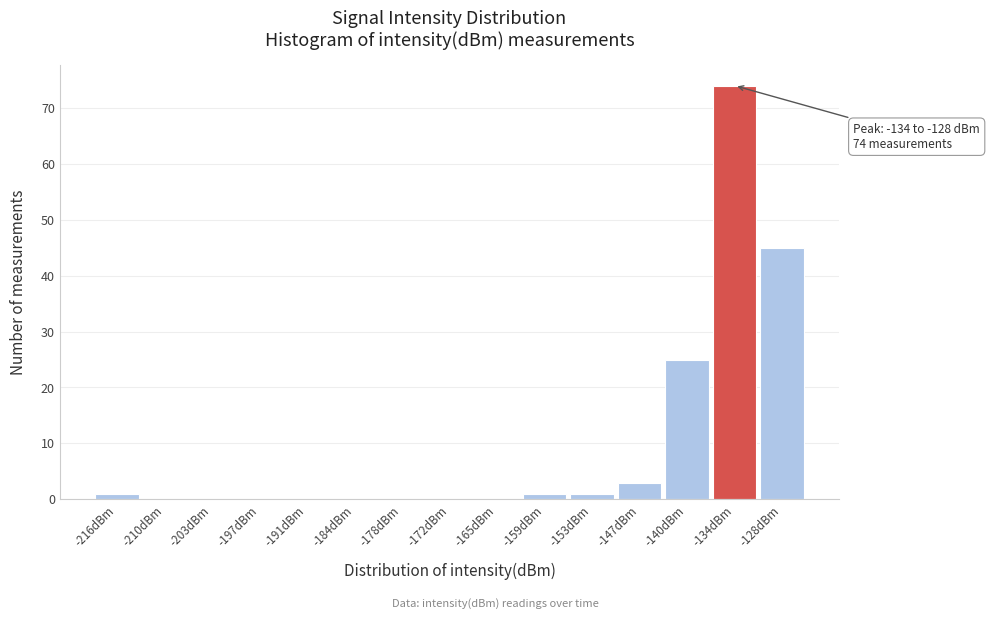

Reading left to right, transcribe all the data shown in this chart.

-216dBm=1	-210dBm=0	-203dBm=0	-197dBm=0	-191dBm=0	-184dBm=0	-178dBm=0	-172dBm=0	-165dBm=0	-159dBm=1	-153dBm=1	-147dBm=3	-140dBm=25	-134dBm=74	-128dBm=45